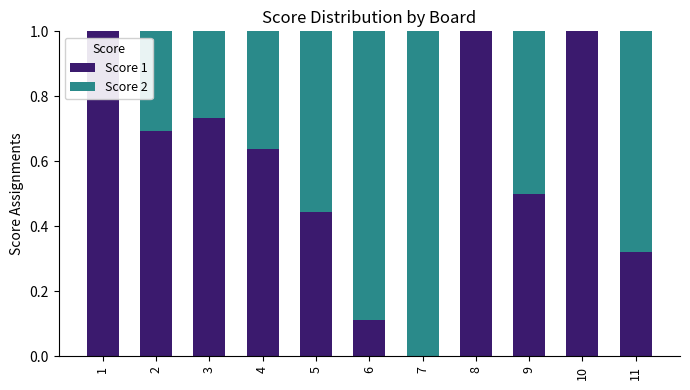

What are all the series names shown in the legend?

Score 1, Score 2